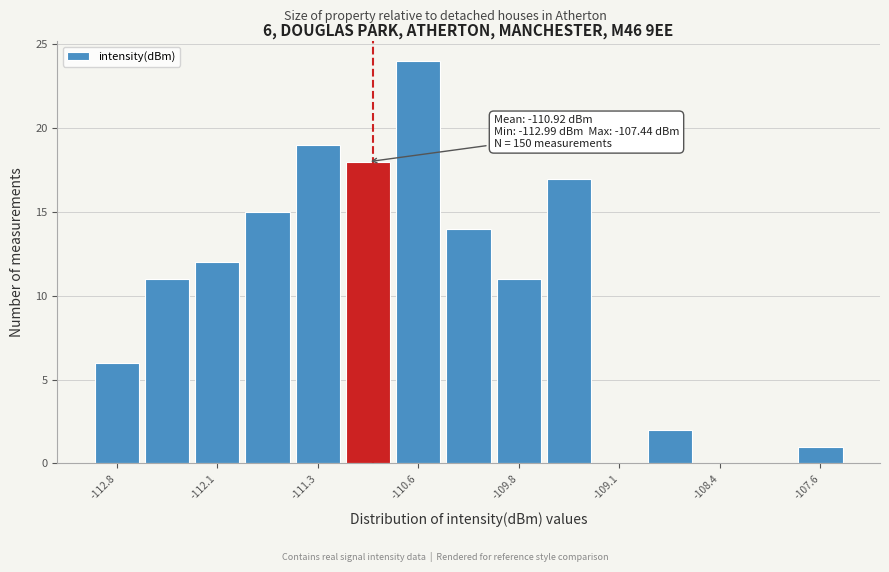

Around what value on the x-axis is the tallest bar? Give the approximate position of its centre, as read against the axis.

-110.6